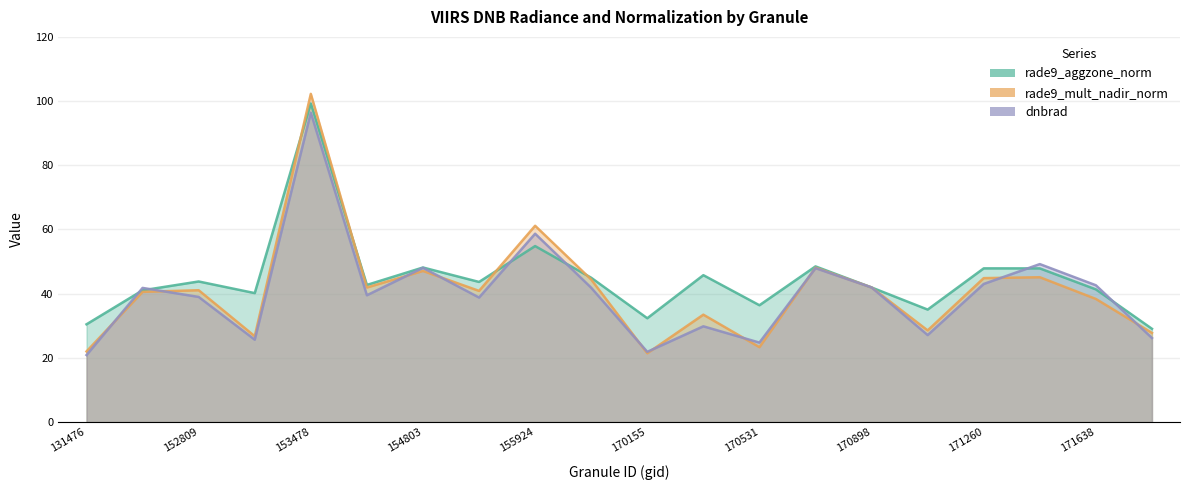

True or false: rade9_mult_nadir_norm and dnbrad cross at least once.

True